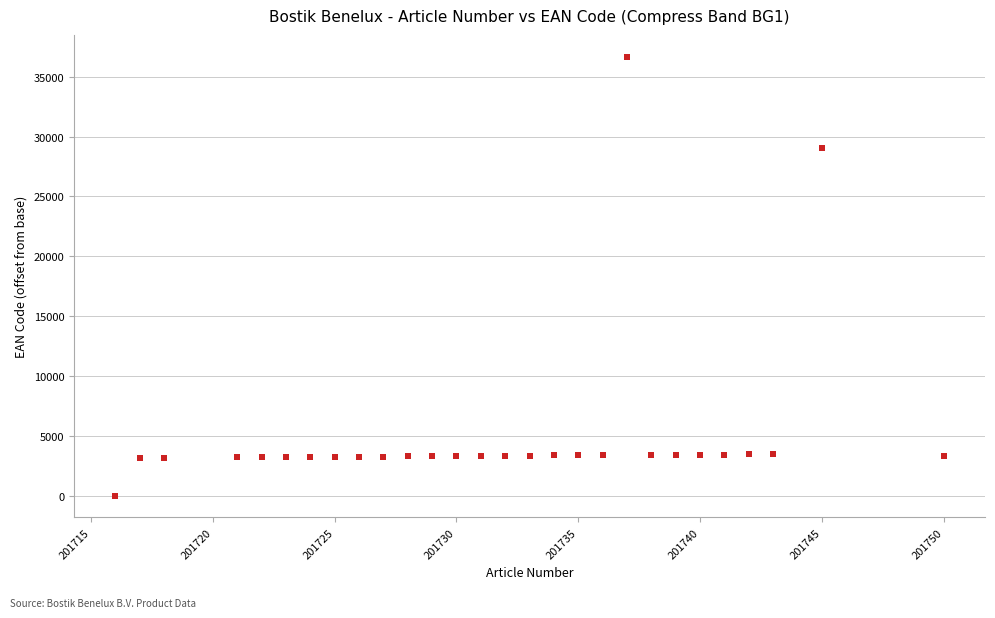

What Y value in the scatter plot is closest to 18334?

29037